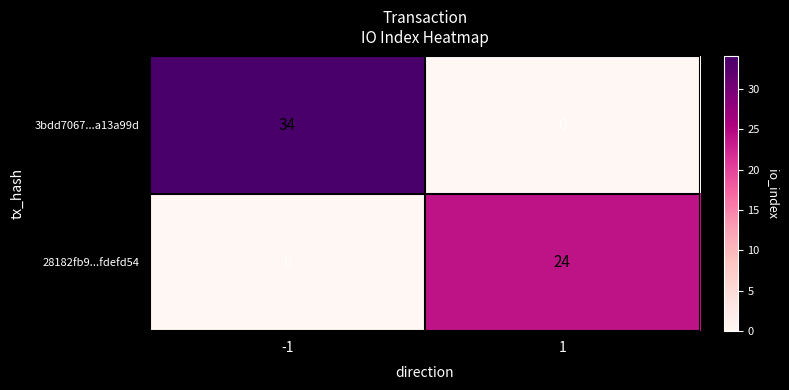

True or false: 3bdd7067...a13a99d has a value of 34 at -1.

True